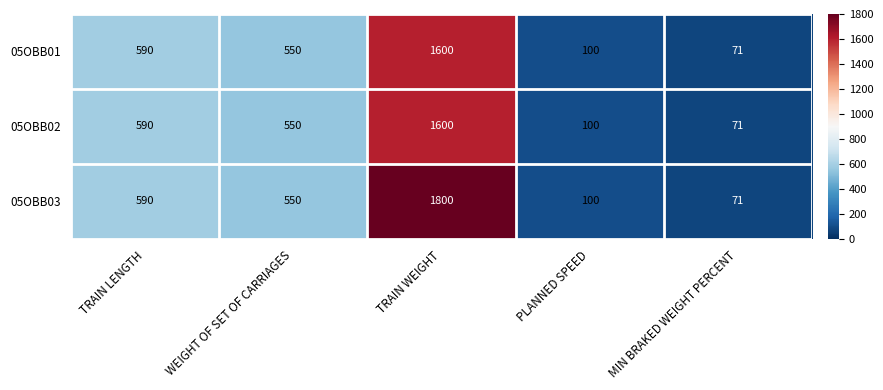

The 05OBB02 series shows 71 at MIN BRAKED WEIGHT PERCENT. True or false?

True